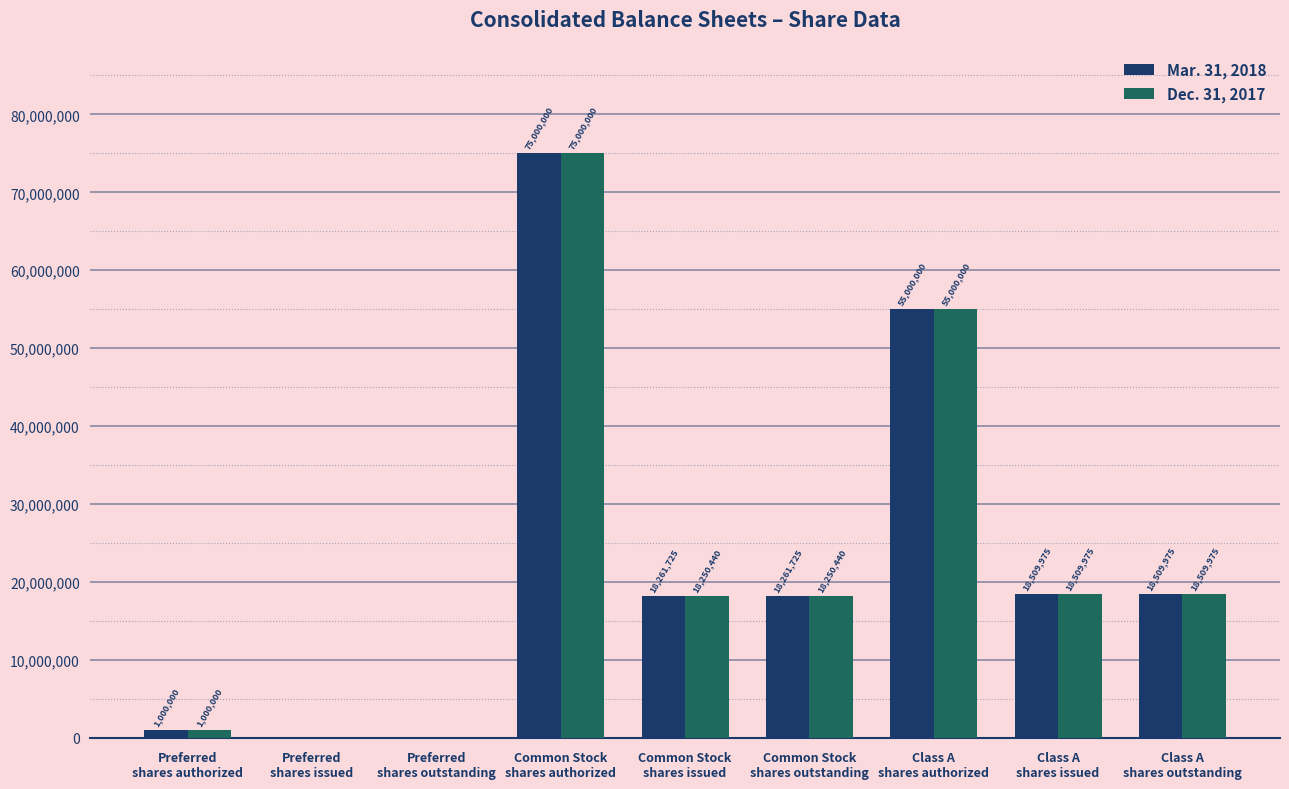

At which label does Mar. 31, 2018 reach its peak?

Common Stock
shares authorized